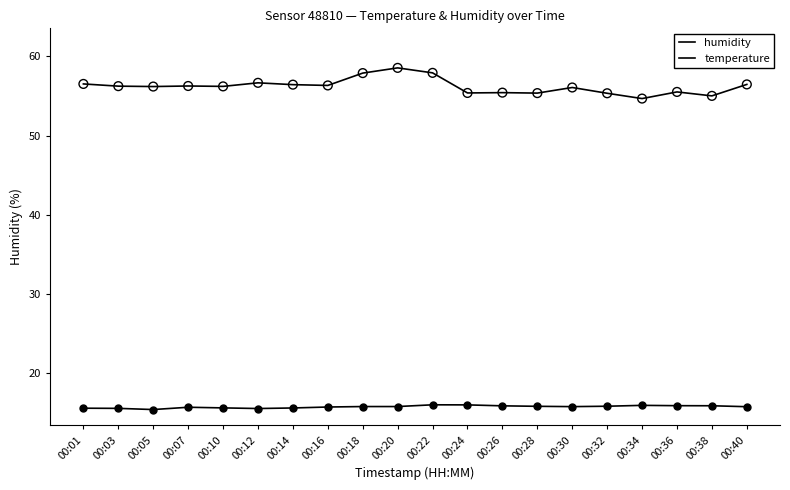

At which category is the sum across all series the highest?

00:20